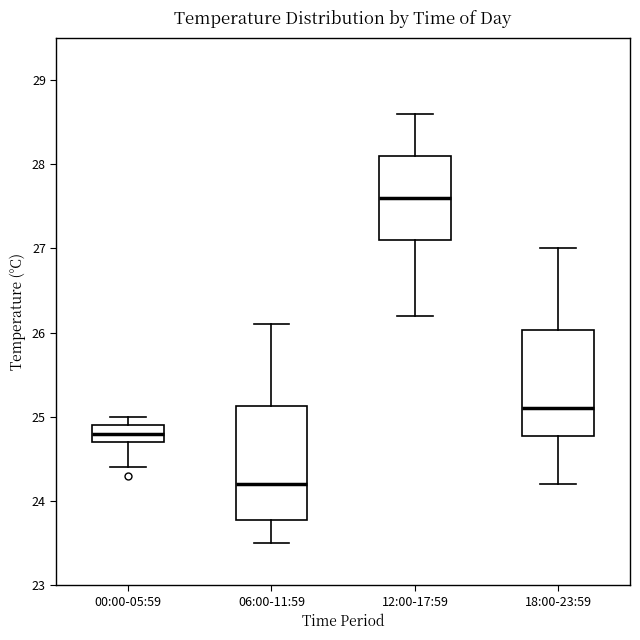

Which box's median line is the highest?

12:00-17:59